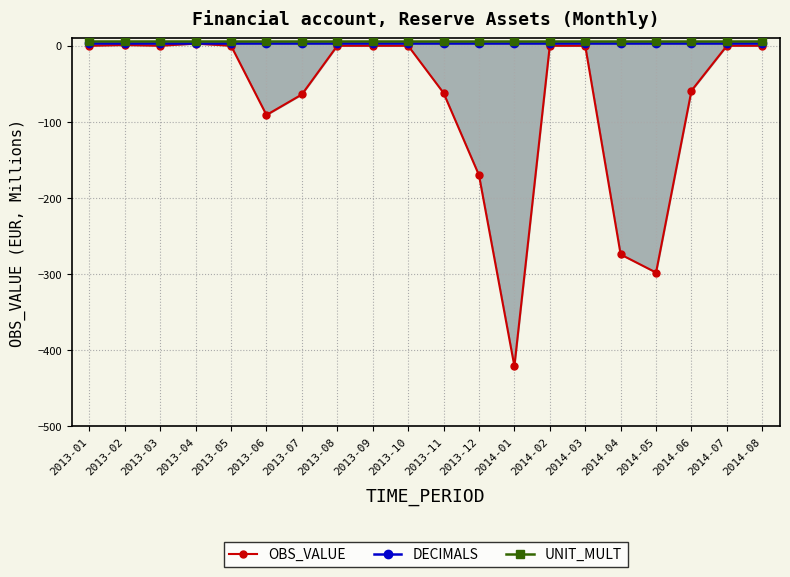

What is the average value of the OBS_VALUE series?

-71.8